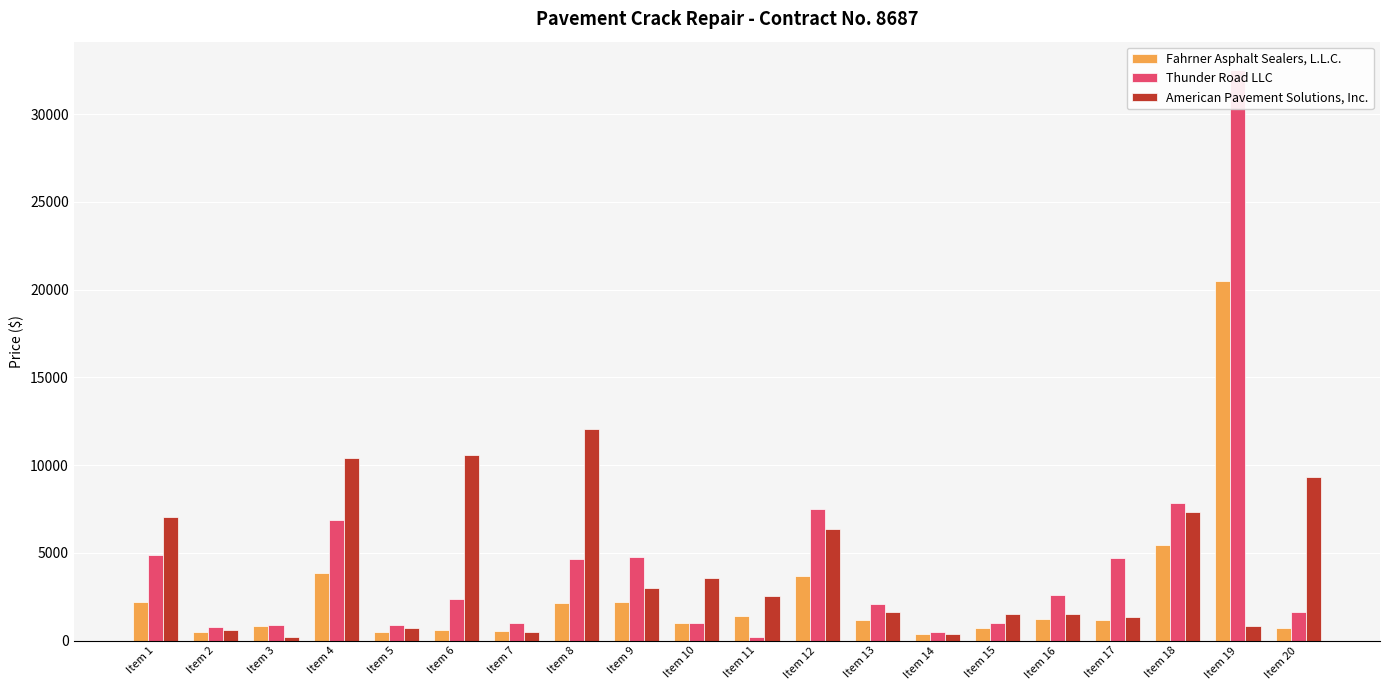

At how many categories does at least one series exceed 30024?

1